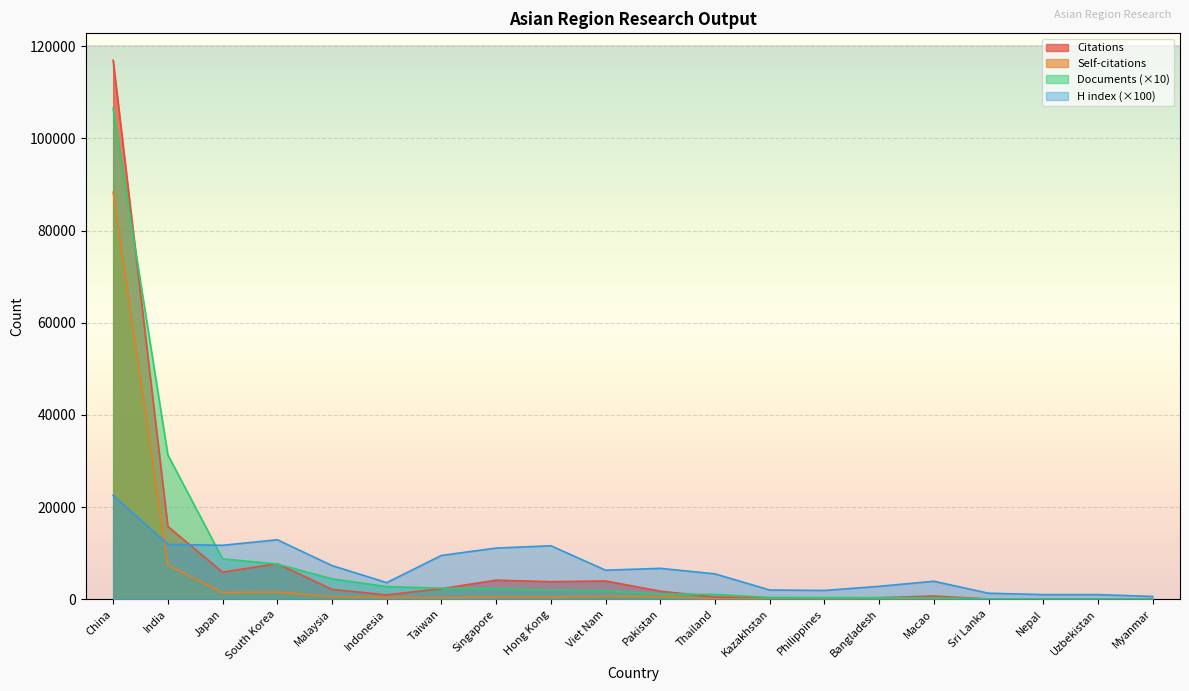

What are all the series names shown in the legend?

Citations, Self-citations, Documents (×10), H index (×100)